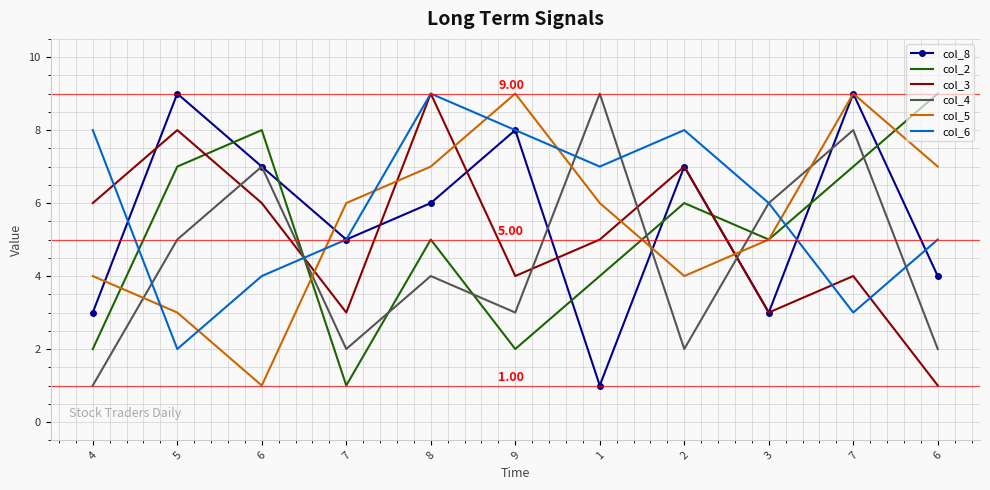

Count the number of categories in the chart.

11